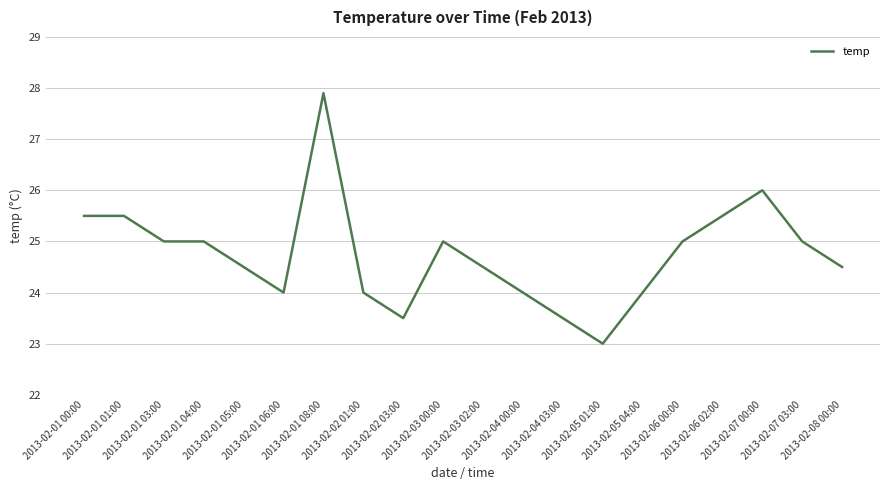

The chart shows a value of 25.5 at 2013-02-06 02:00. True or false?

True